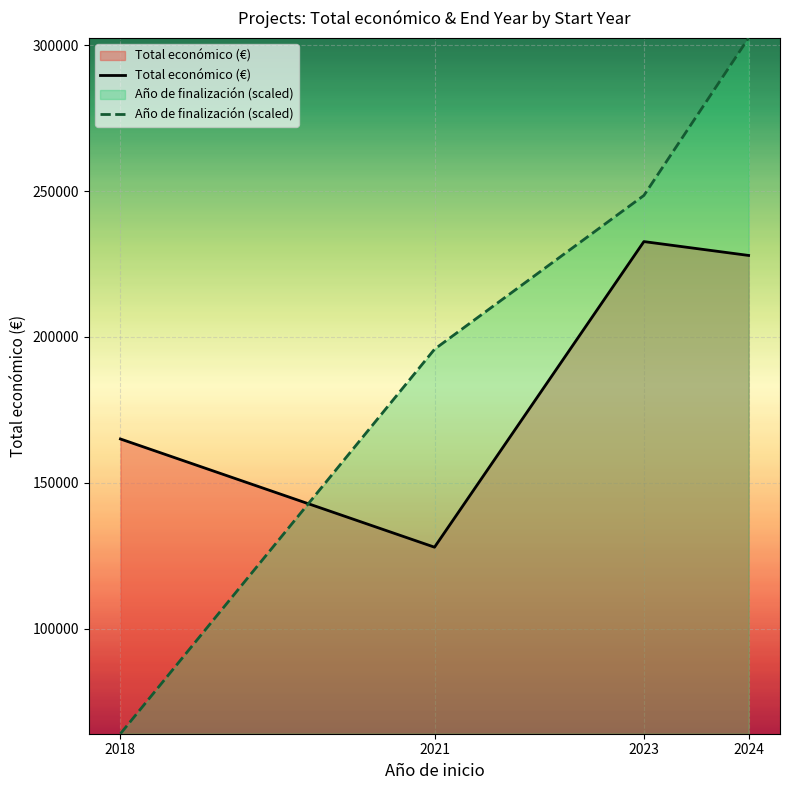

Is it true that Total económico (€) equals 86212.5 at 2021?

False